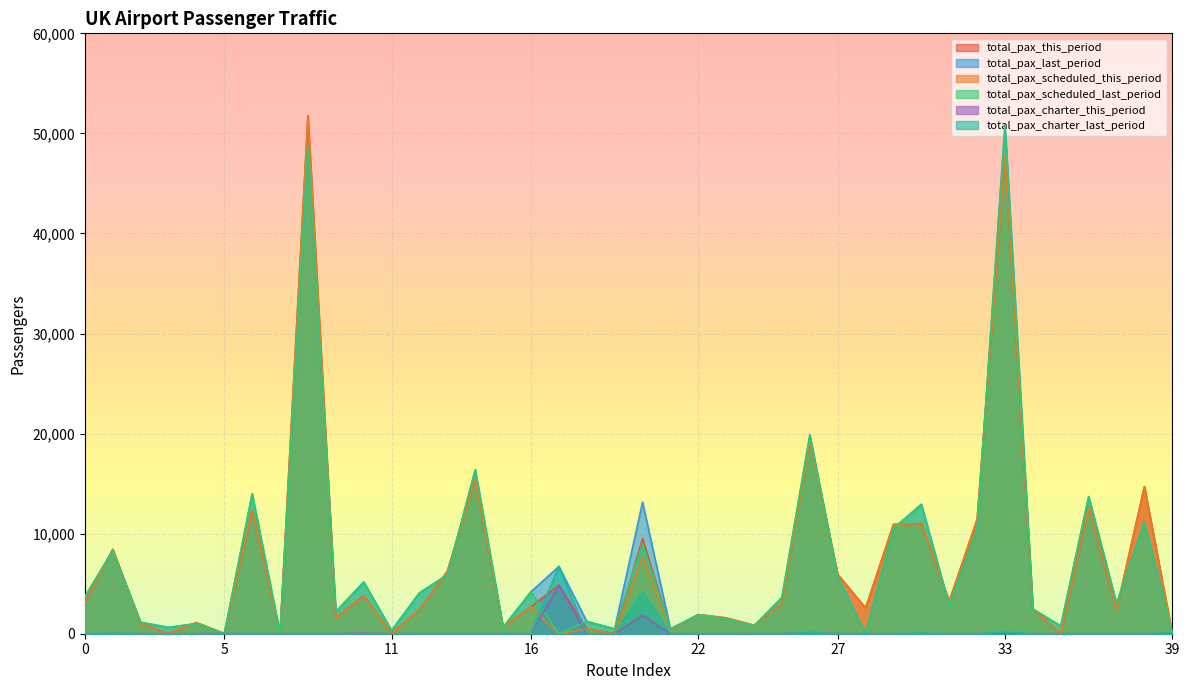

What is the difference between the total_pax_charter_this_period values at 10 and 38?

54